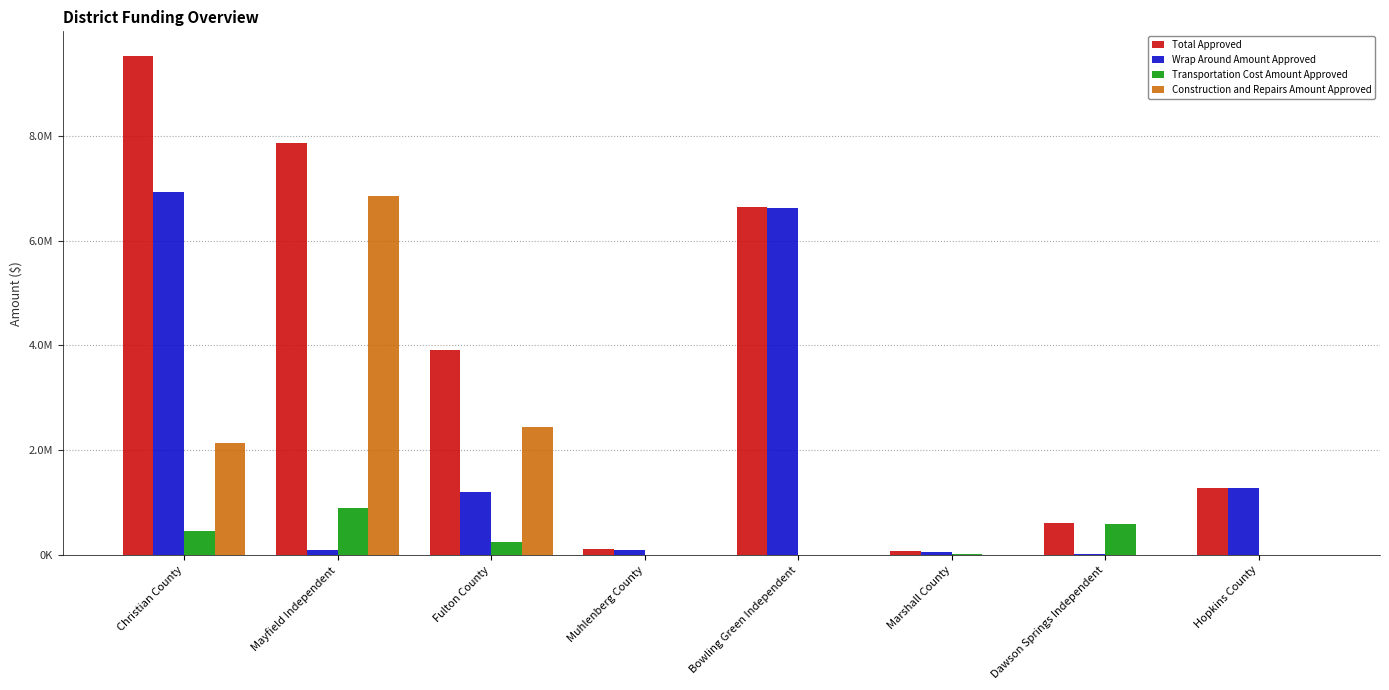

Rank the series by their average value, from highest to lowest.

Total Approved, Wrap Around Amount Approved, Construction and Repairs Amount Approved, Transportation Cost Amount Approved